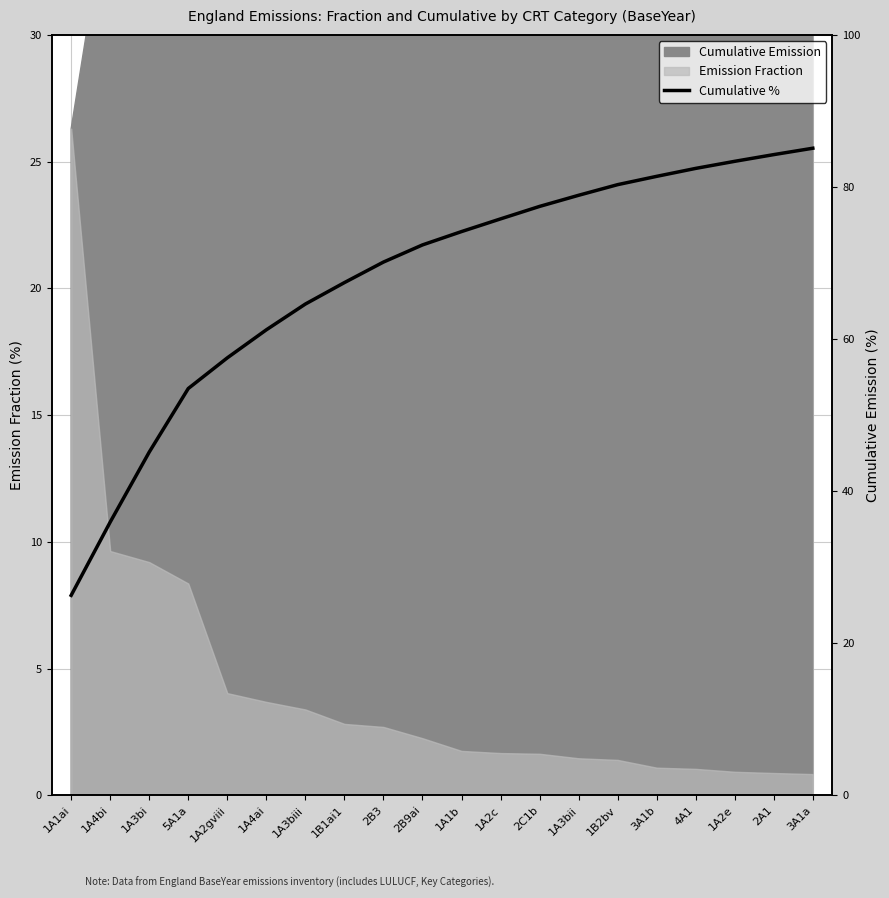

What is the approximate value at 2C1b?

77.4